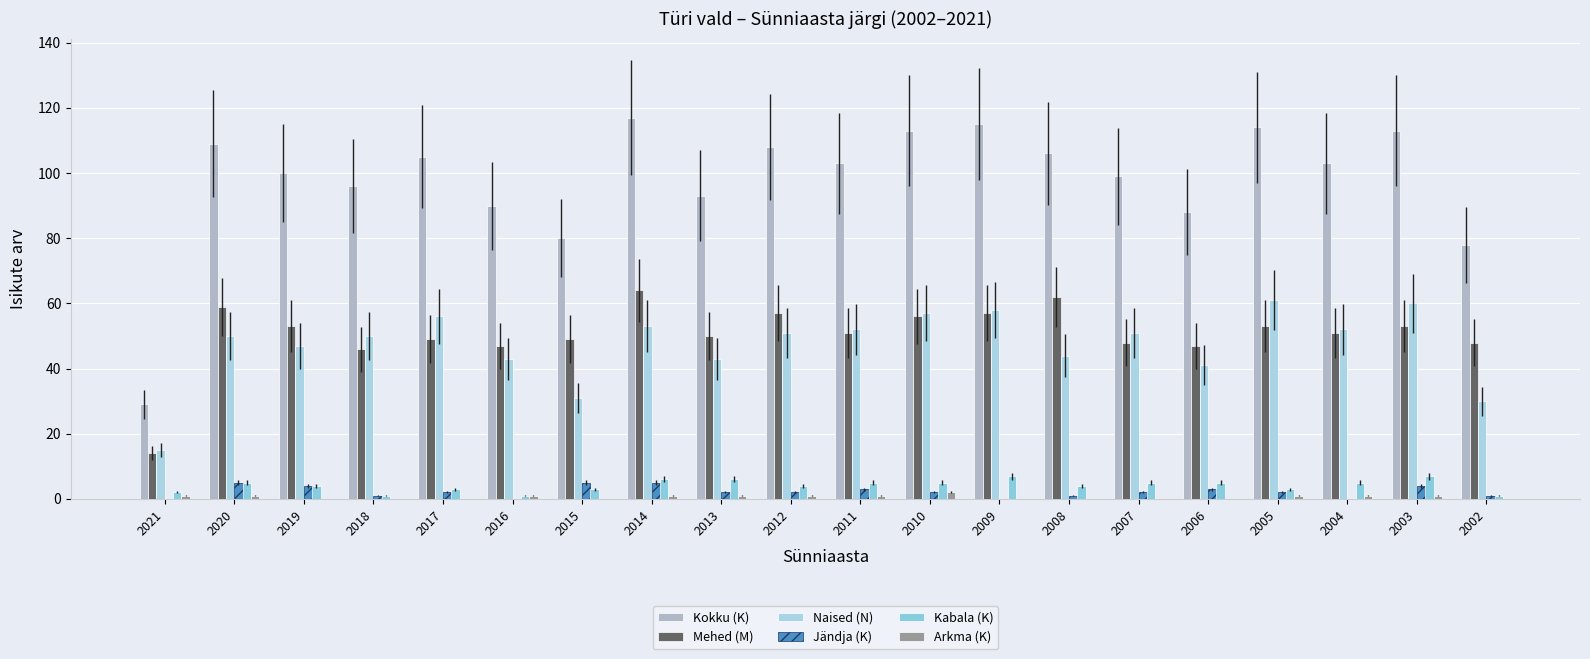

What is the difference between the maximum and minimum values in the Kokku (K) series?

88